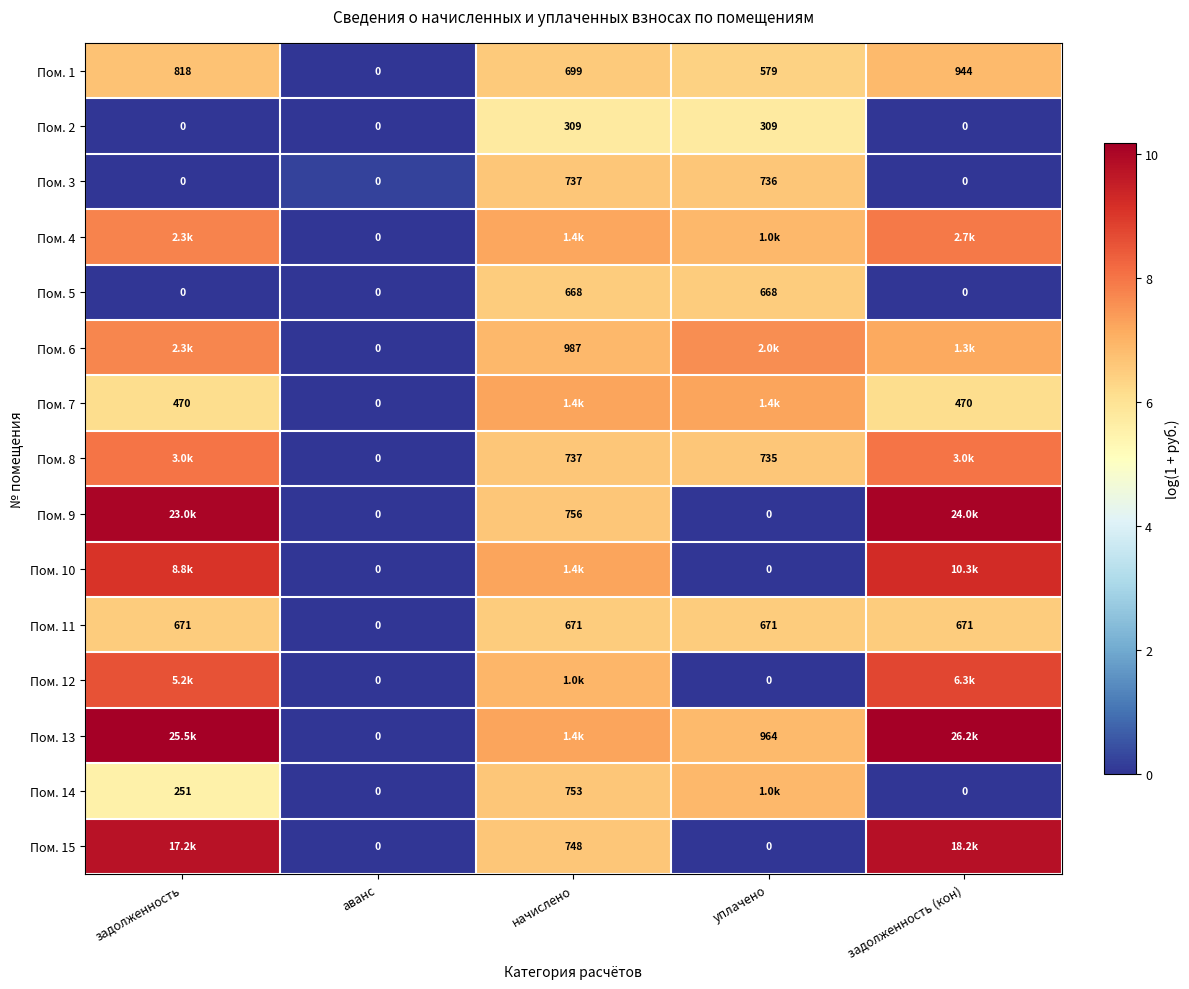

At which category is the sum across all series the highest?

начислено